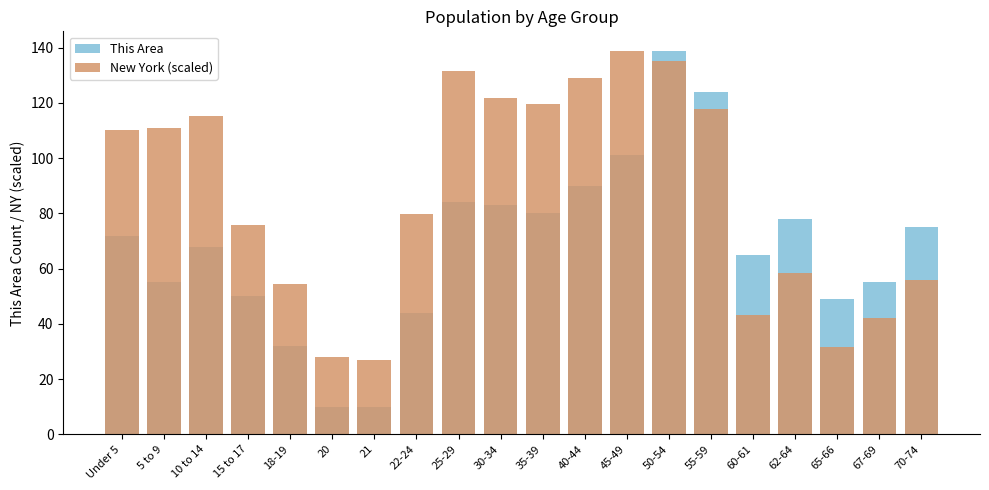

Is it true that This Area equals 49.0 at 65-66?

True